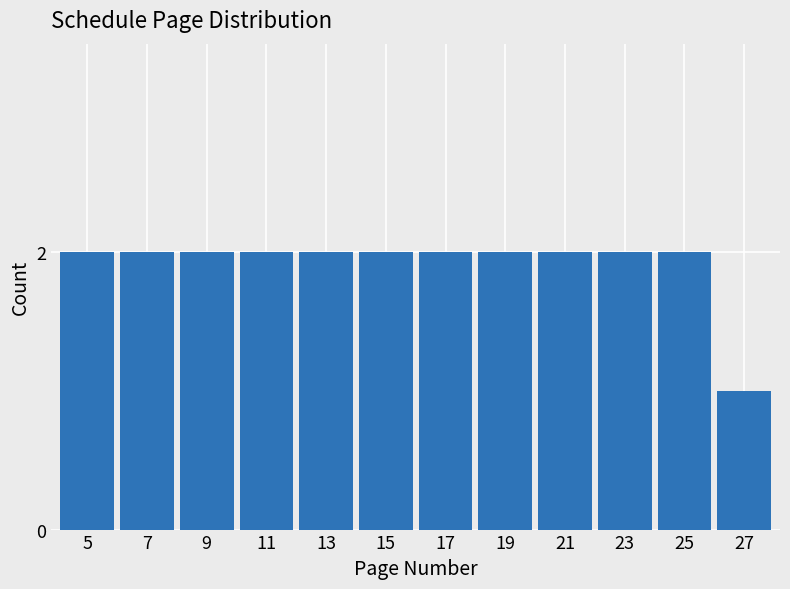

Reading left to right, list all the values displayed in this chart.

5=2	7=2	9=2	11=2	13=2	15=2	17=2	19=2	21=2	23=2	25=2	27=1